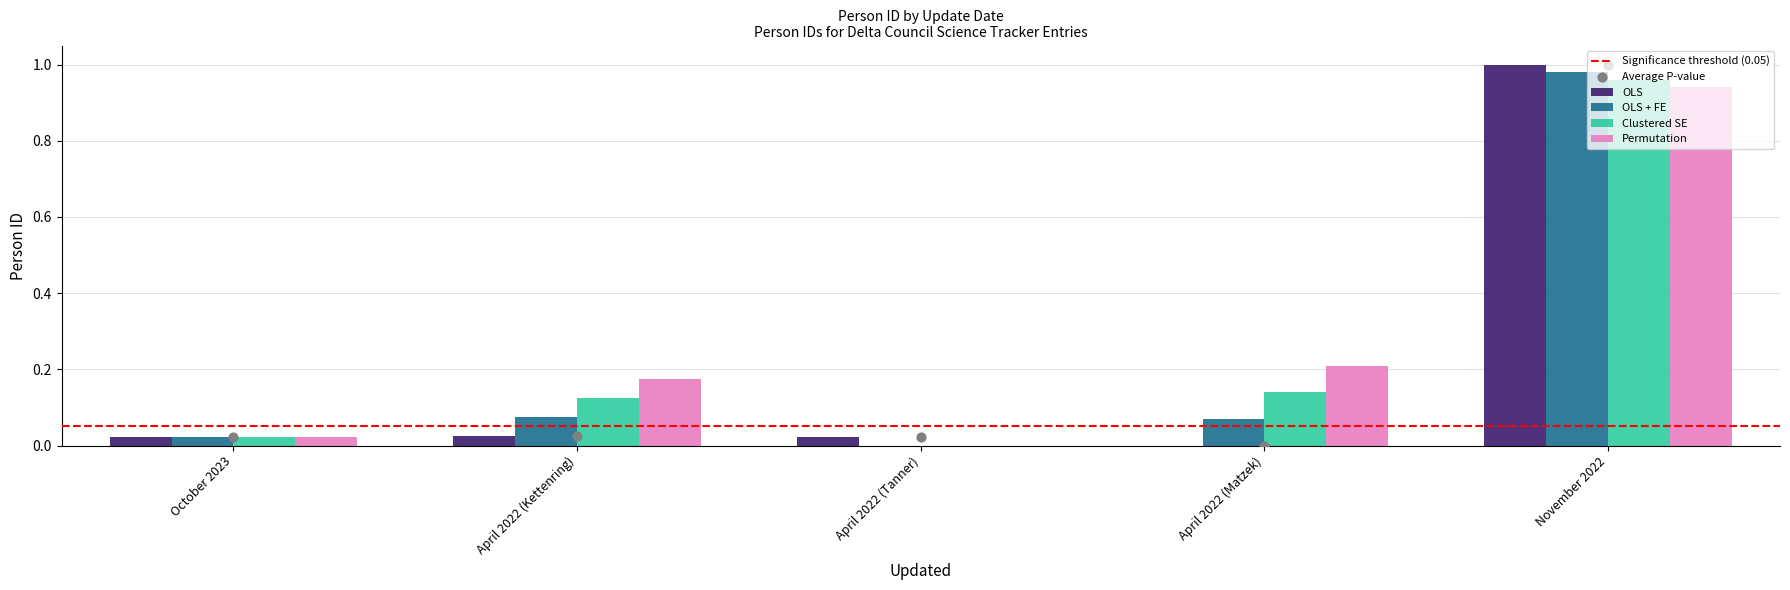

Which series has the largest Y range (max minus min)?

OLS